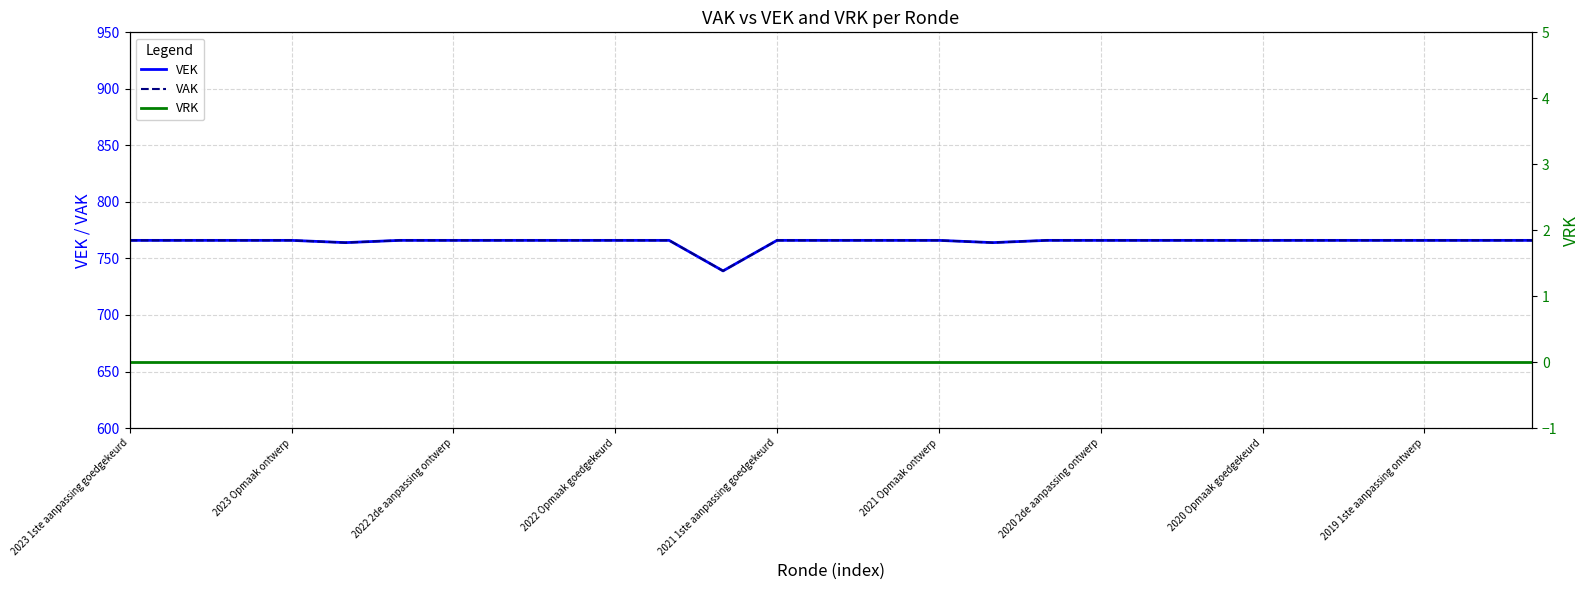

True or false: VEK and VRK intersect in this chart.

False